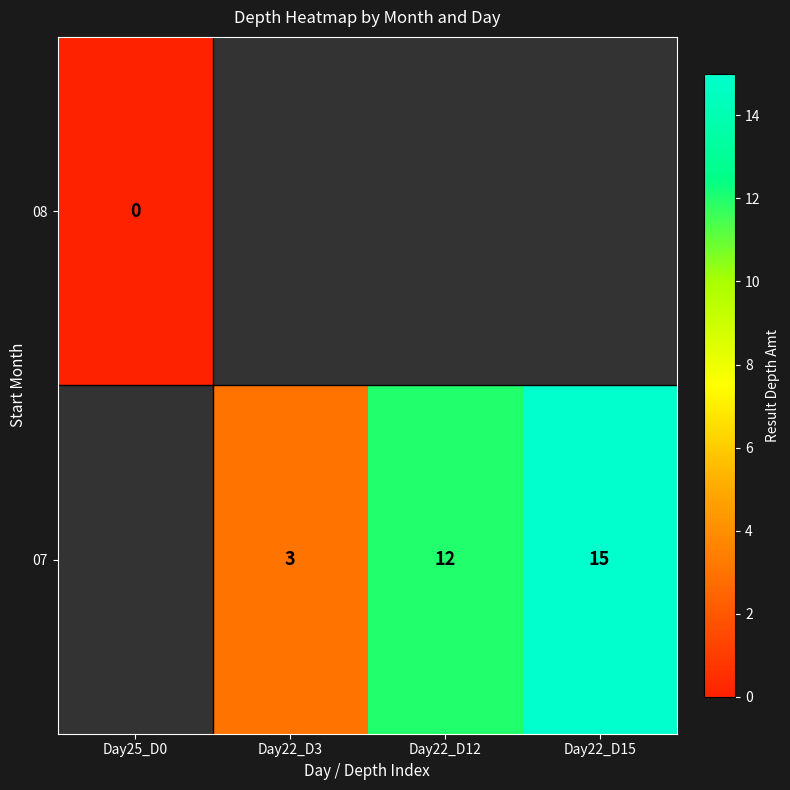

The value of 07 at Day22_D15 is 15. True or false?

True